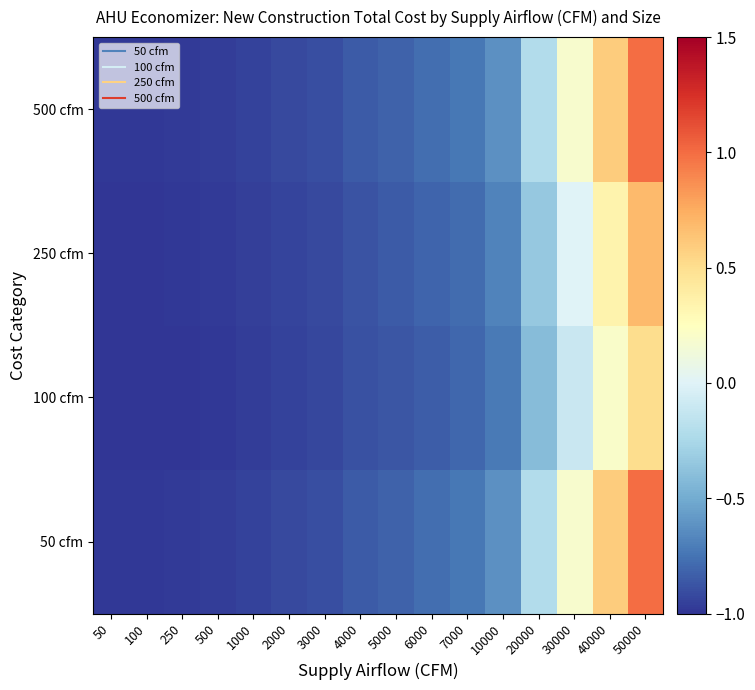

Which label corresponds to the smallest value in the chart?

50